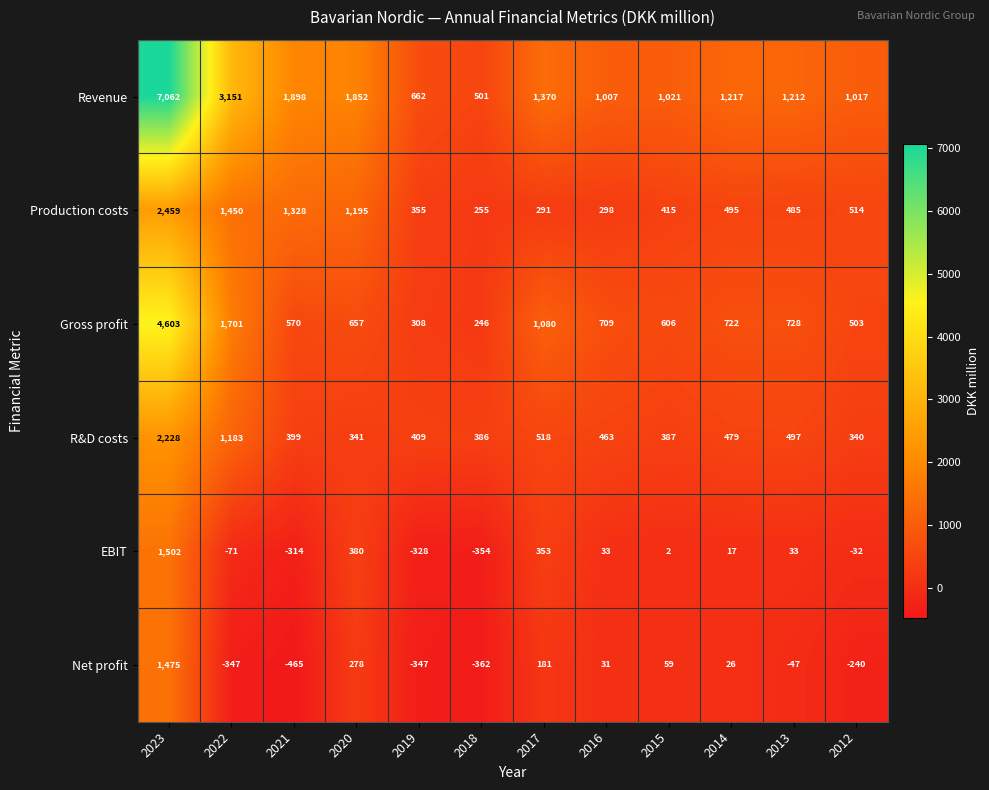

Which category has the lowest value in the Production costs series?

2018